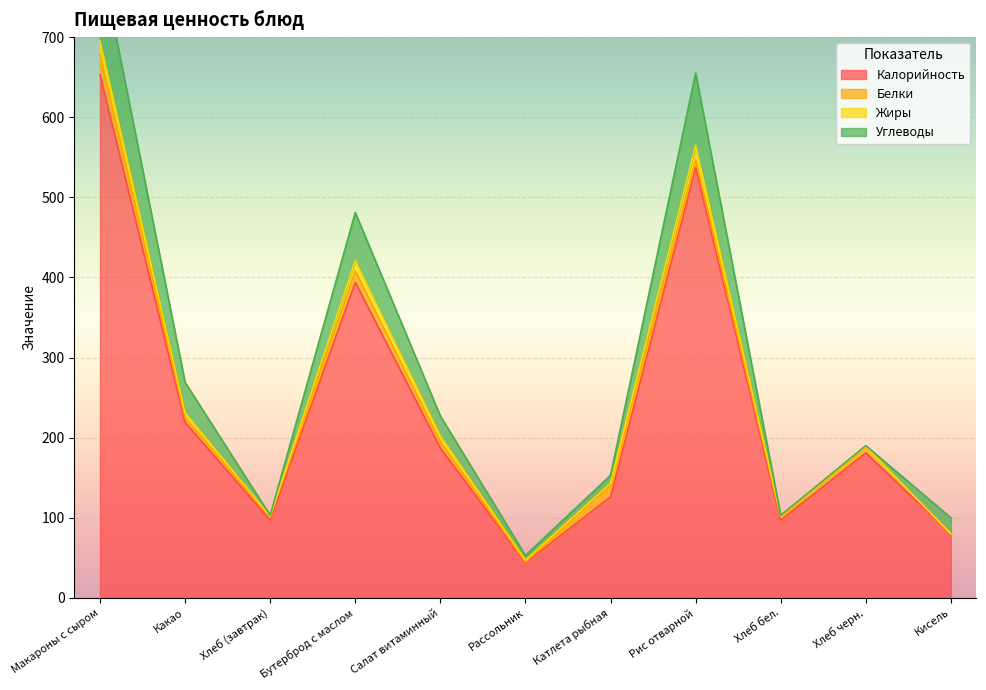

True or false: Калорийность has more than 0 points higher than both neighbors.

True